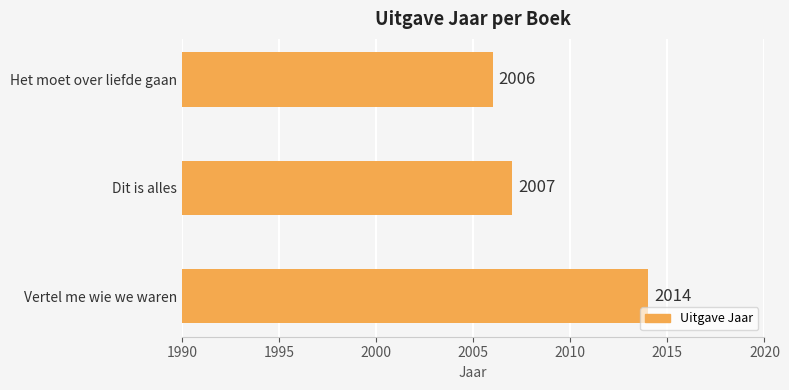

Rank the categories by value from lowest to highest.

Het moet over liefde gaan, Dit is alles, Vertel me wie we waren